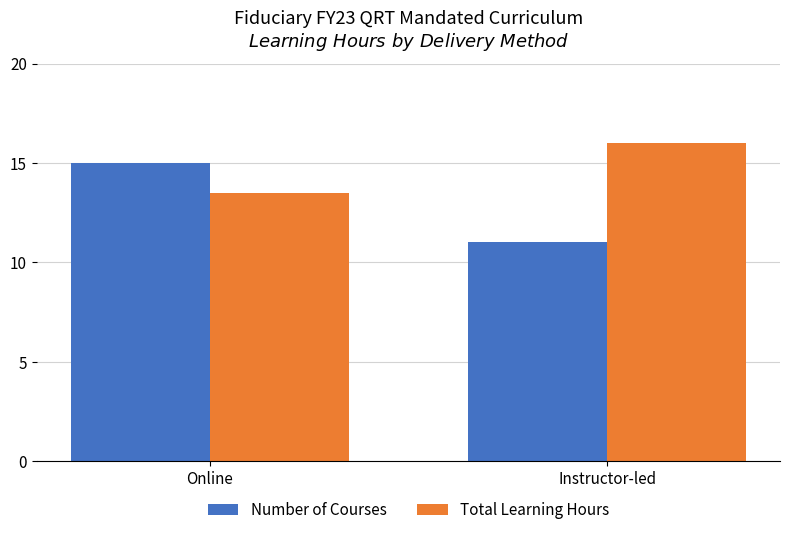

Is it true that Total Learning Hours equals 6.3 at Instructor-led?

False